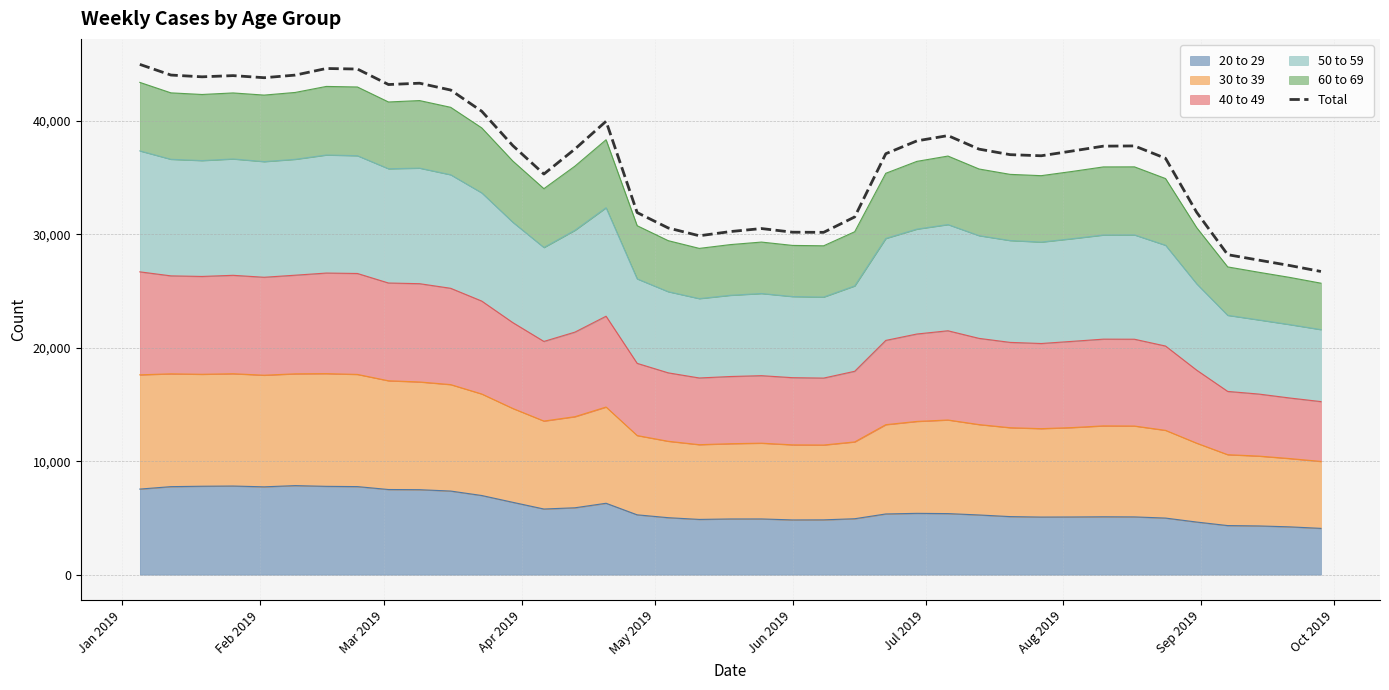

What is the greatest value displayed?

44984